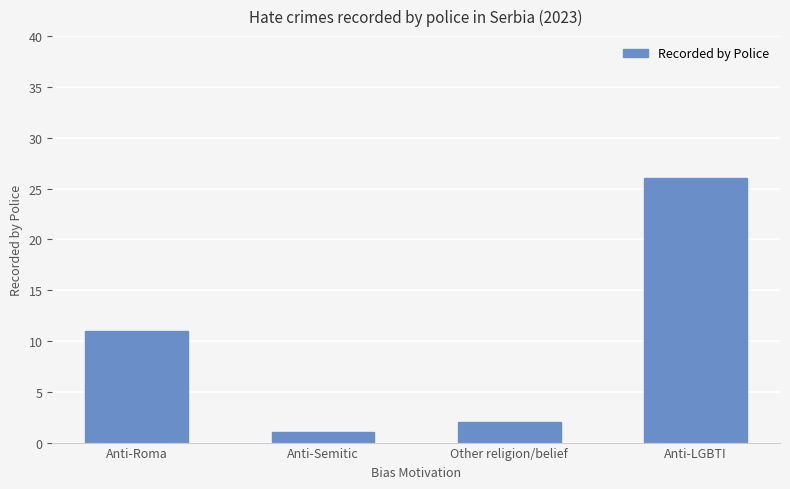

What is the difference between the values at Anti-Roma and Other religion/belief?

9